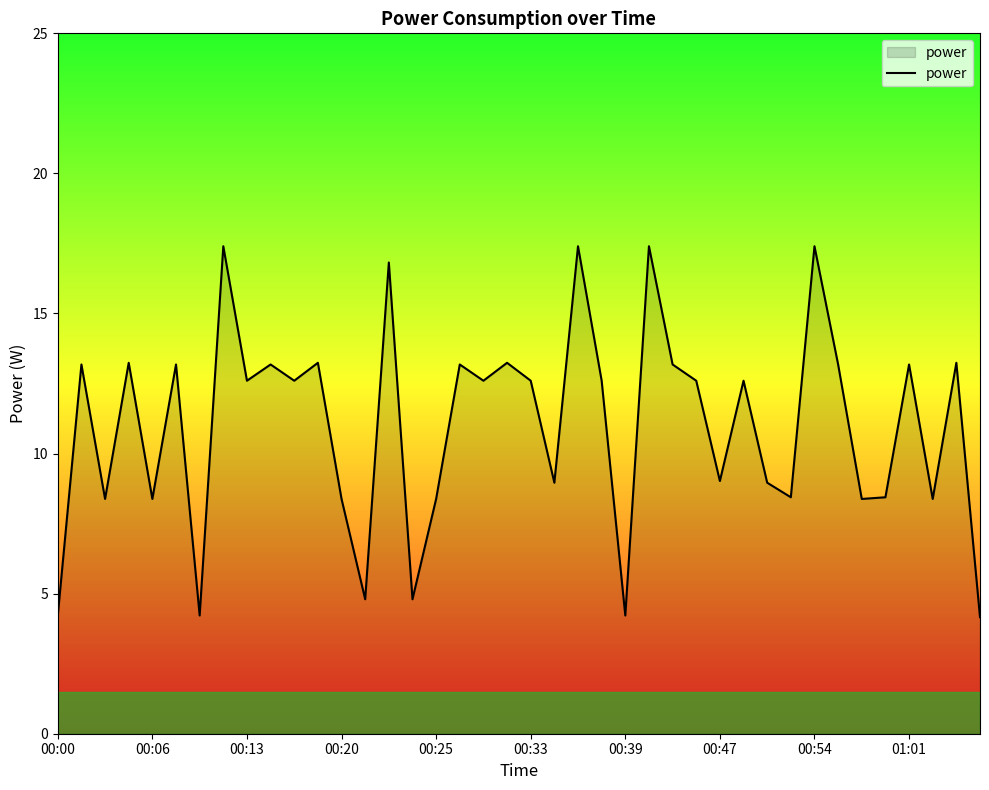

What is the difference between the maximum and minimum values?

13.2